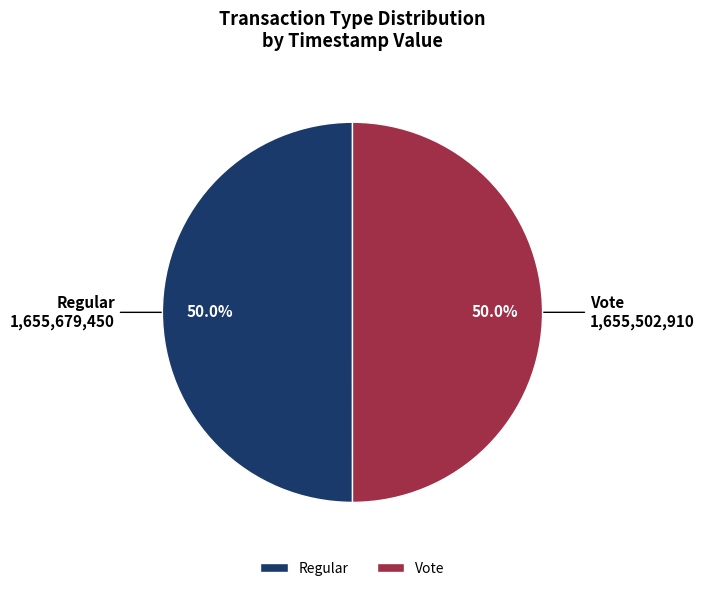

True or false: Vote accounts for 50% of the total.

True